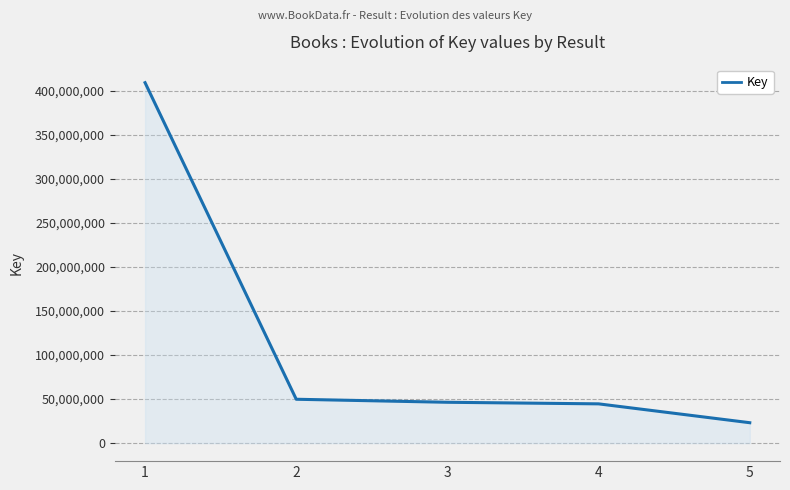

Does the chart display data point markers on the line(s)?

No